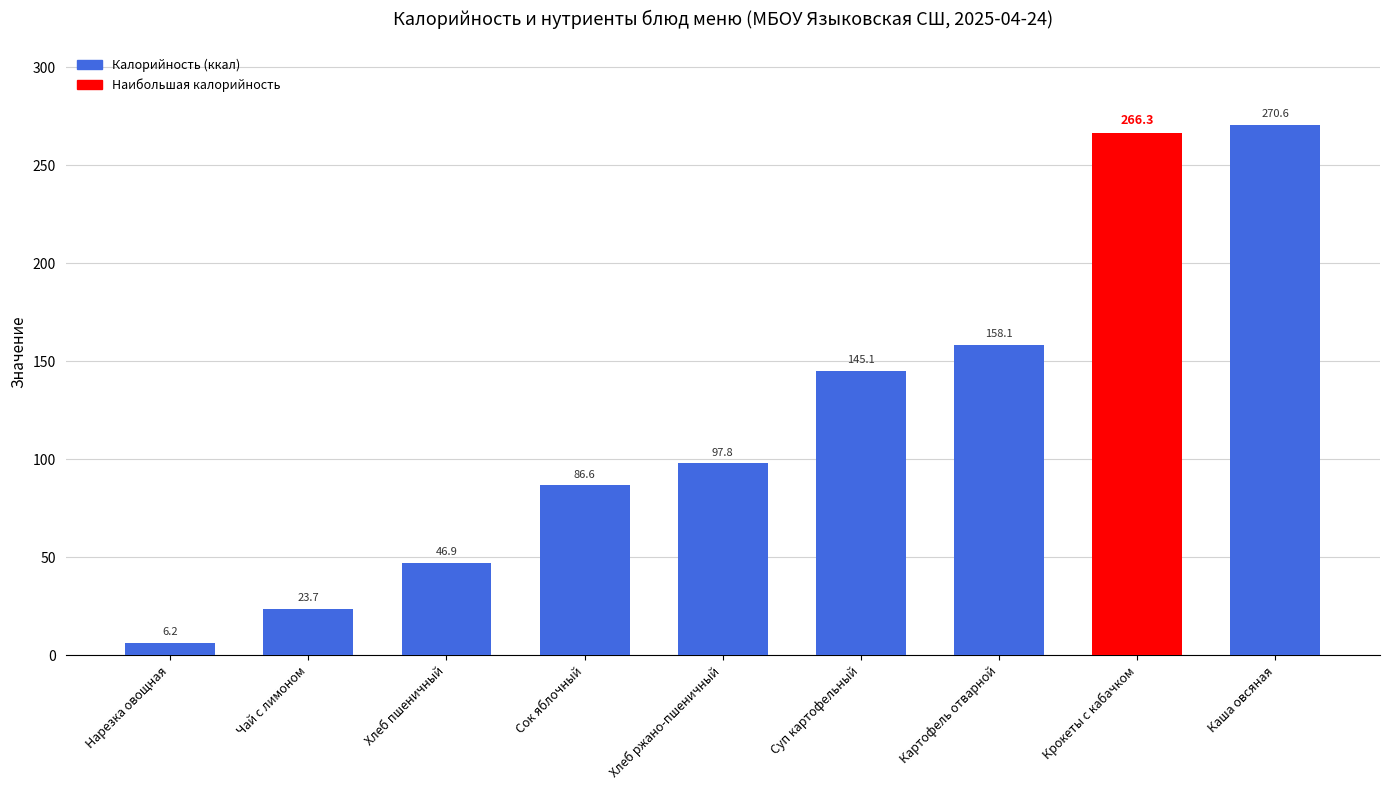

What is the difference between the maximum and minimum values?

264.4